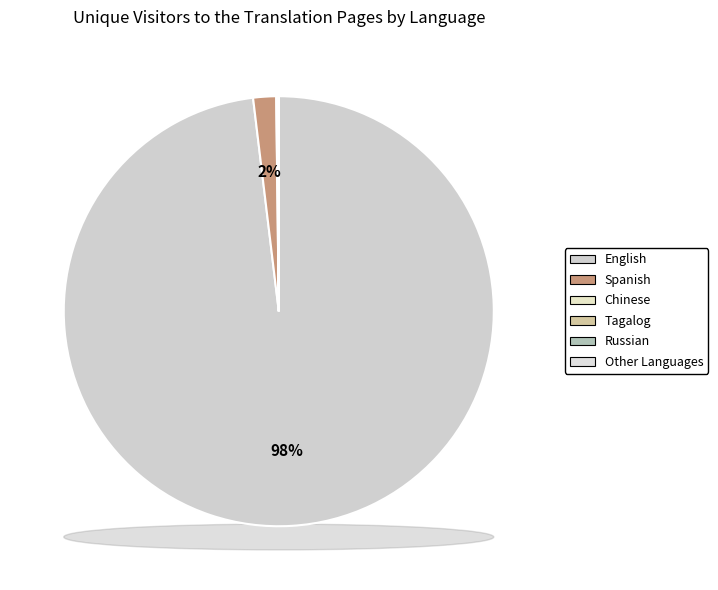

Is there any slice that represents more than half of the pie?

Yes